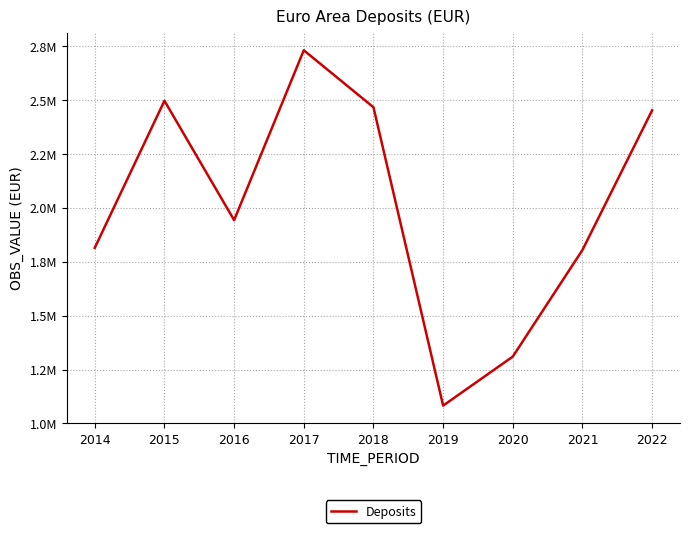

What is the sum of all values?

18102848.8